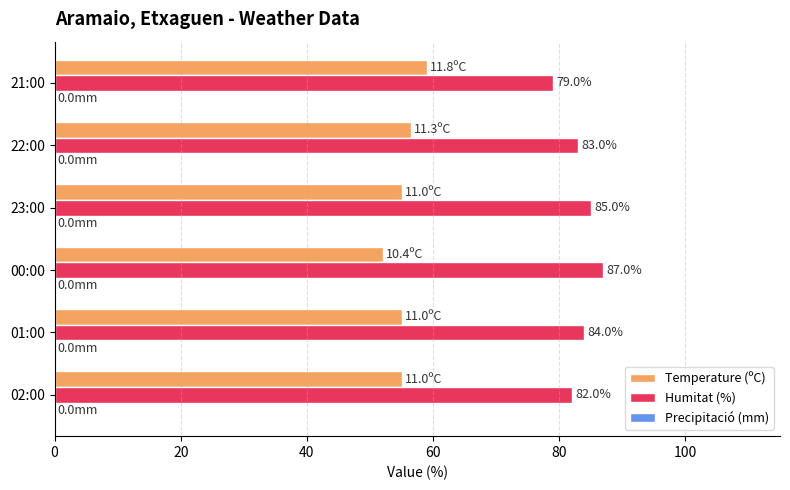

Is it true that Temperature (ºC) equals 96.1 at 02:00?

False